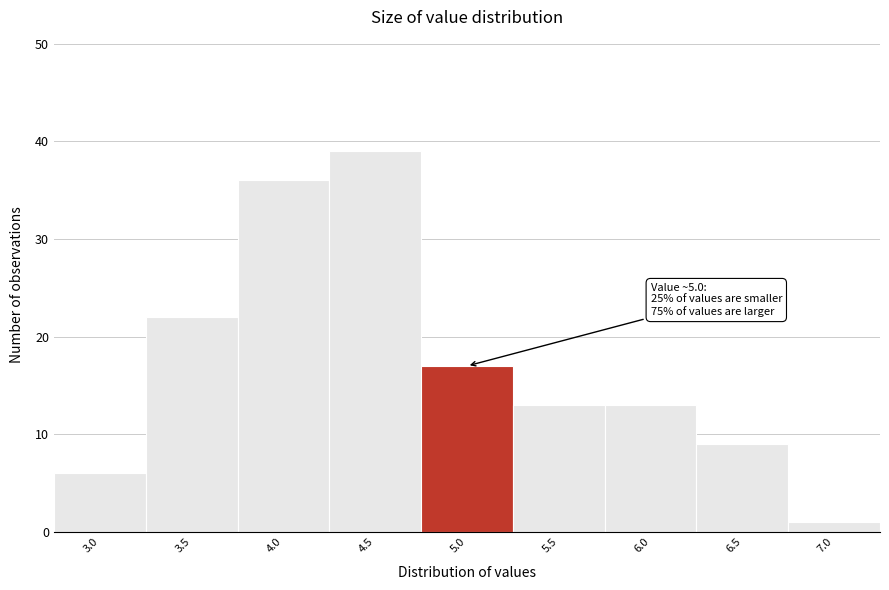

Reading left to right, transcribe all the data shown in this chart.

6	22	36	39	17	13	13	9	1